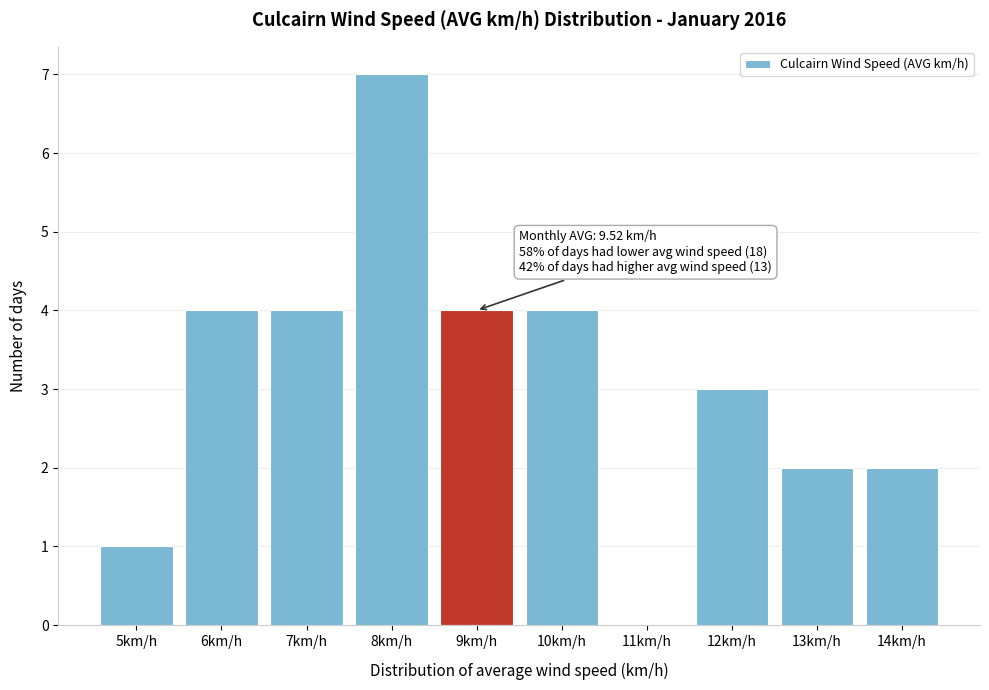

Reading right to left, transcribe all the data shown in this chart.

14km/h=2	13km/h=2	12km/h=3	11km/h=0	10km/h=4	9km/h=4	8km/h=7	7km/h=4	6km/h=4	5km/h=1